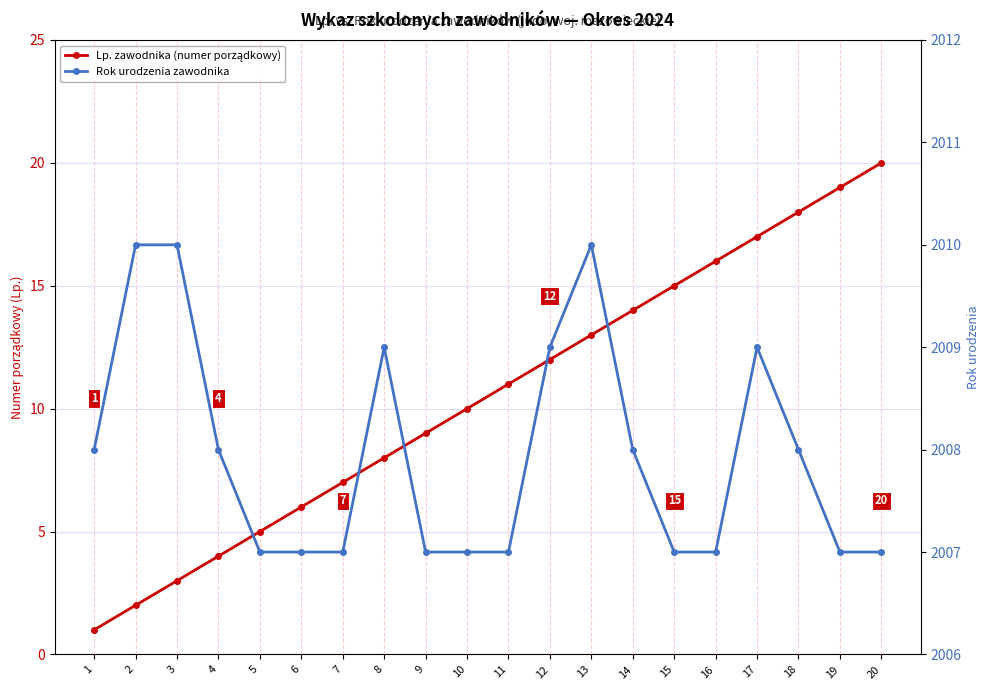

How many data points in Lp. zawodnika (numer porządkowy) are less than 11?

10